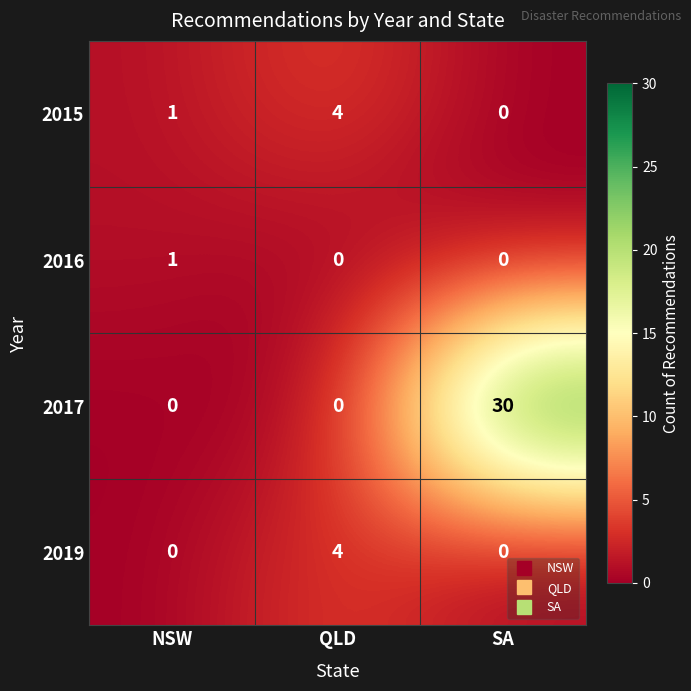

True or false: 2017 has a value of 14 at QLD.

False